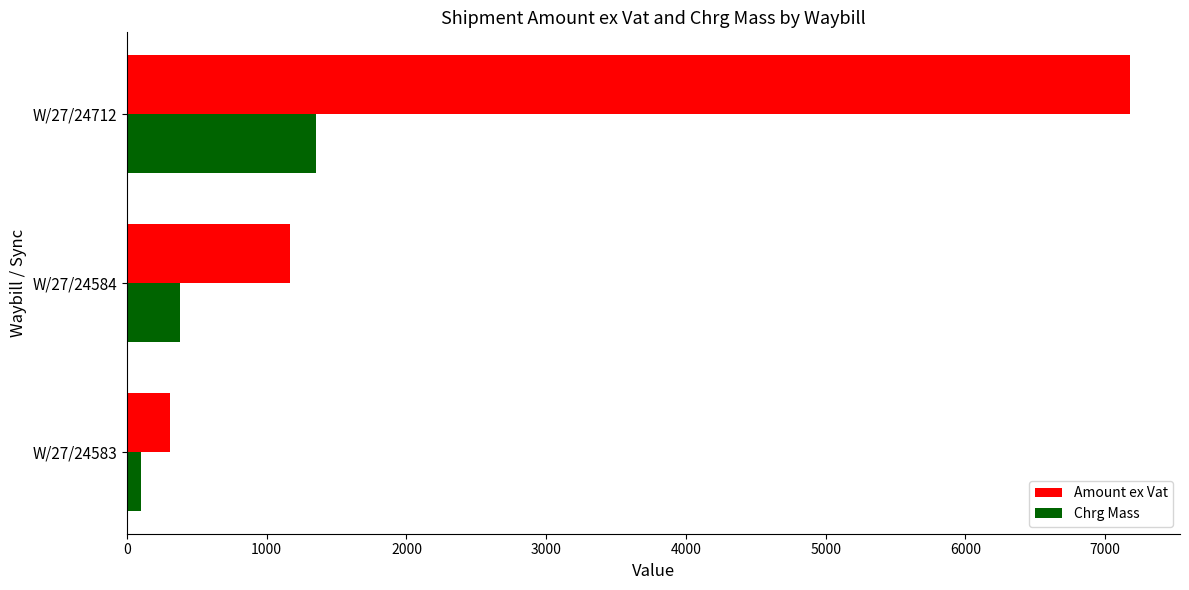

The Amount ex Vat series shows 7177.5 at W/27/24712. True or false?

True